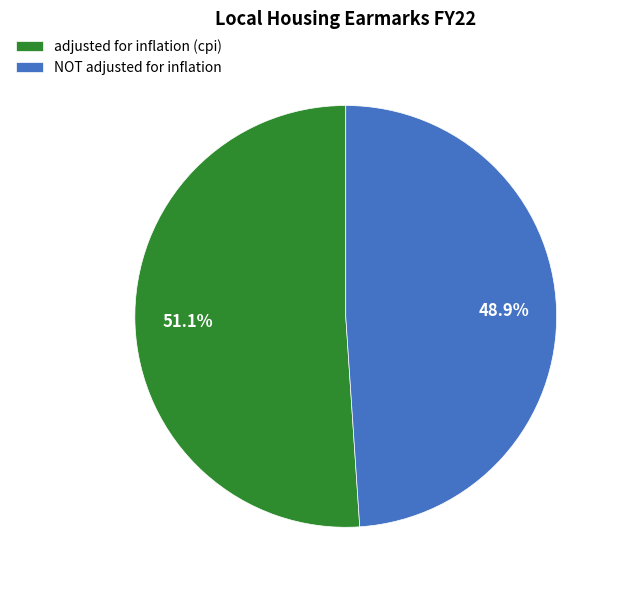

To the nearest percent, what is the combined percentage of adjusted for inflation (cpi) and NOT adjusted for inflation?

100%